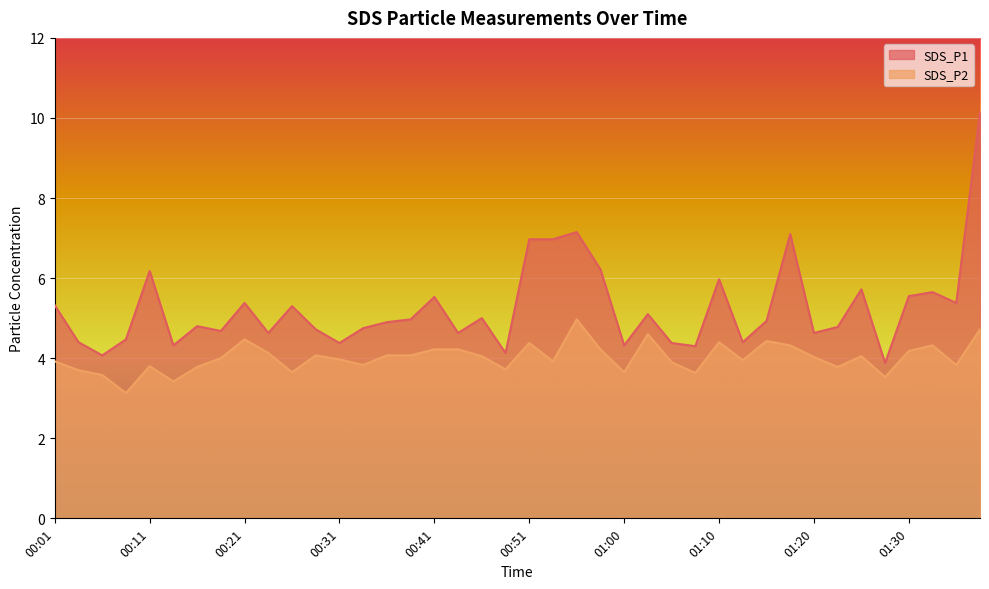

At which category does SDS_P1 reach its first local peak?

00:11